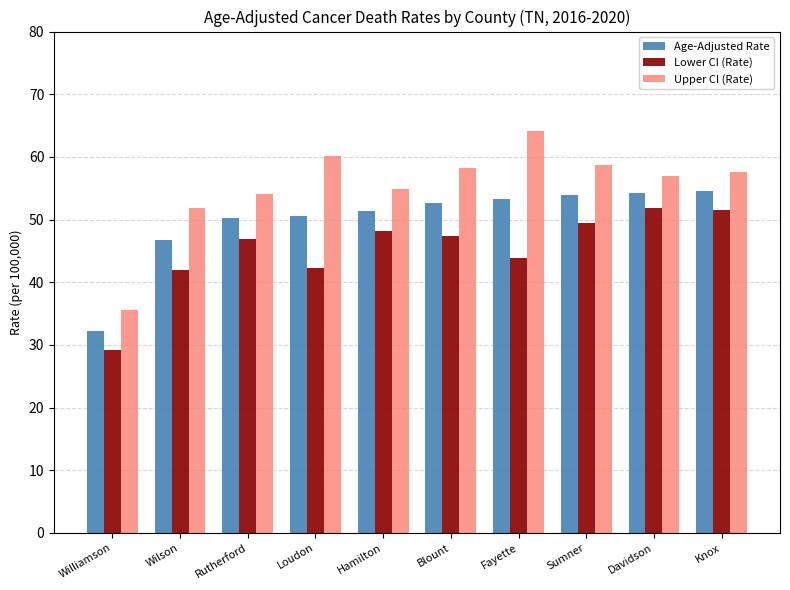

The Age-Adjusted Rate series shows 86.5 at Loudon. True or false?

False